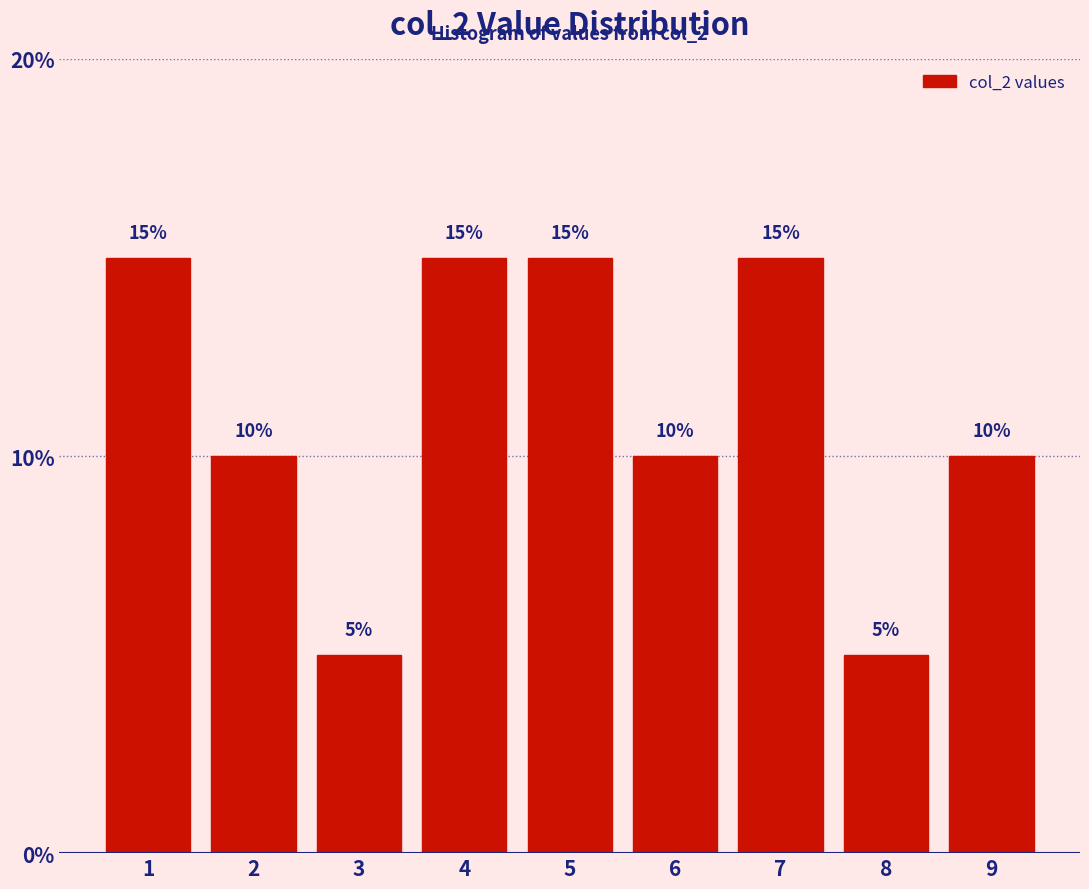

Reading left to right, extract all data points from this chart.

15	10	5	15	15	10	15	5	10